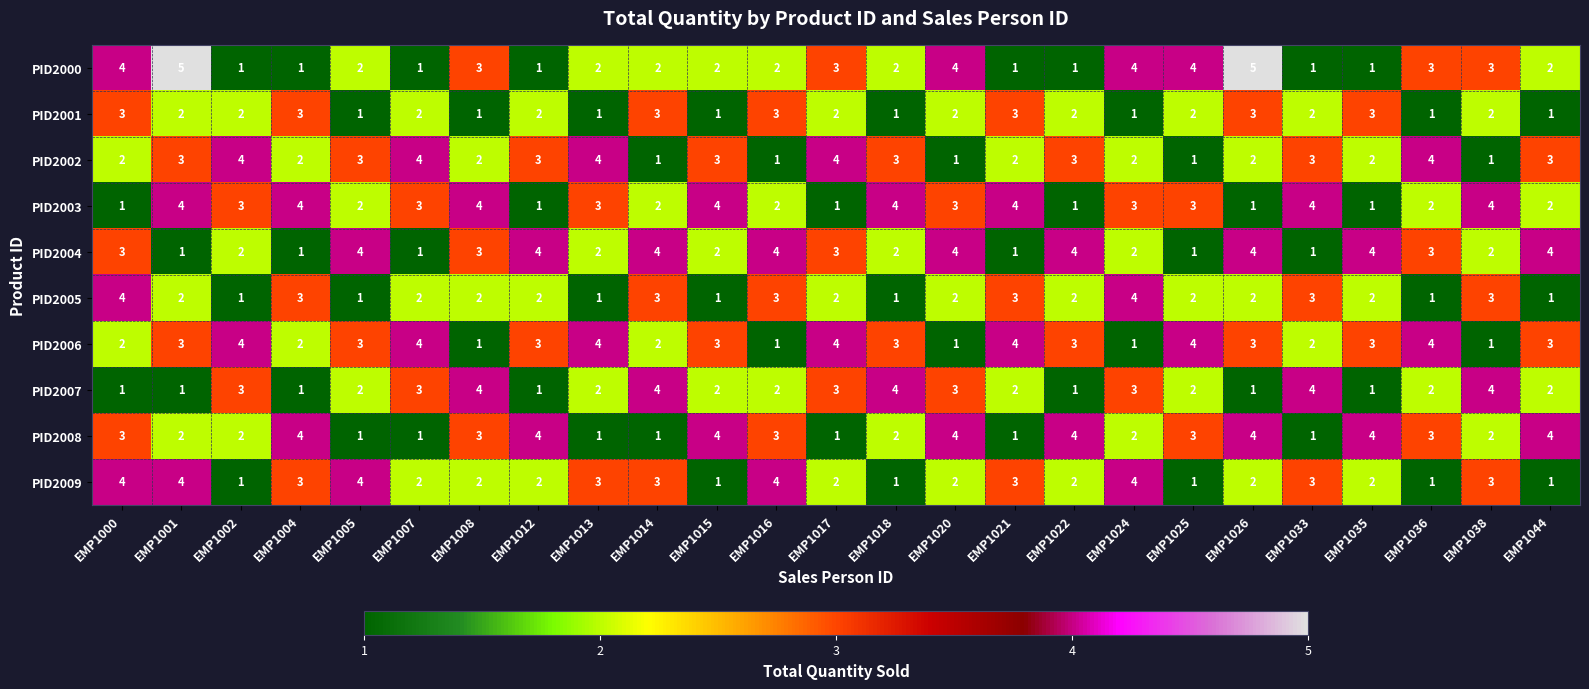

Which series changed the most between EMP1005 and EMP1035?

PID2008